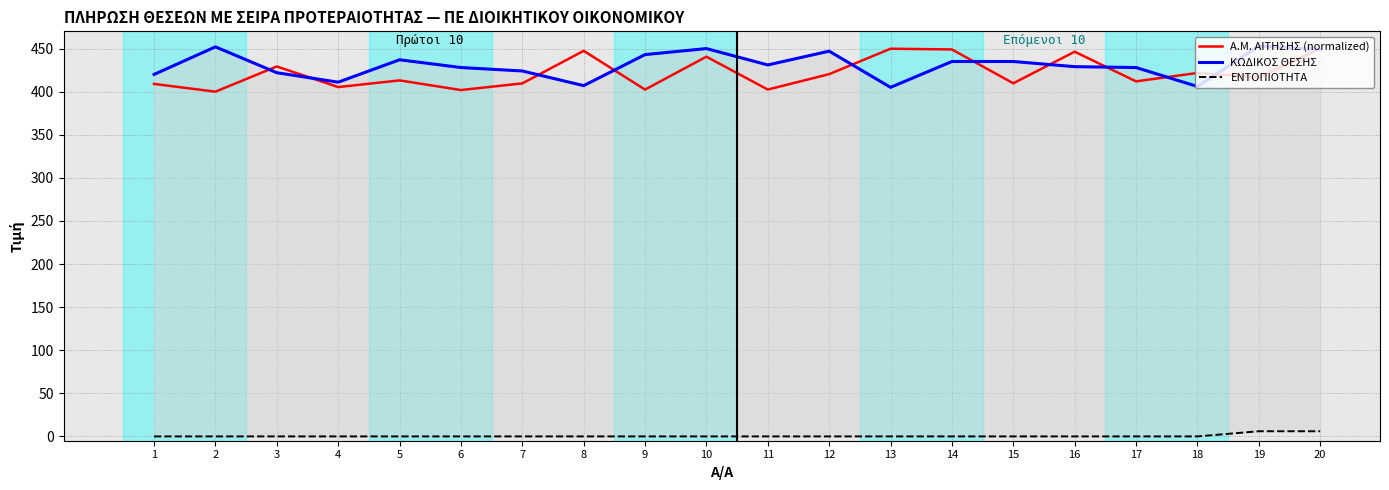

How many values in the ΚΩΔΙΚΟΣ ΘΕΣΗΣ series exceed 431?

9